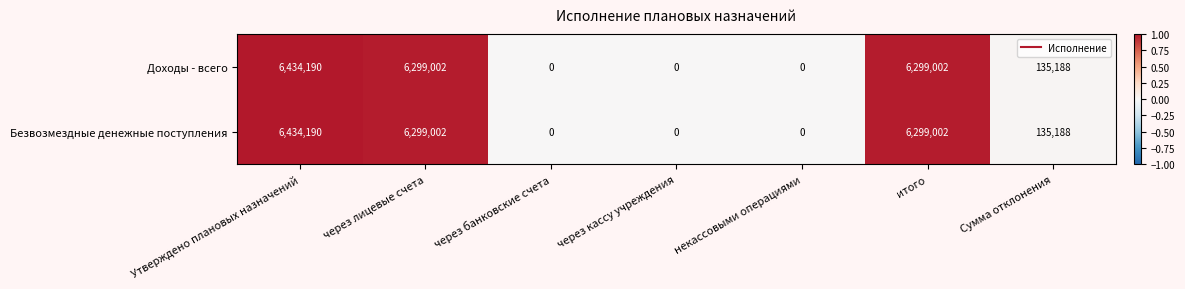

At which category does the chart reach its peak across all series?

Утверждено плановых назначений